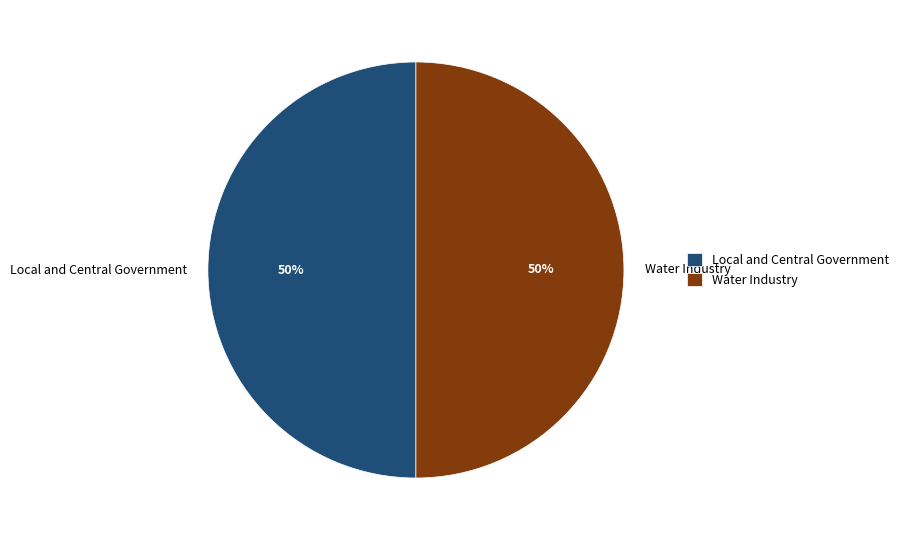

What is the ratio of the value at Local and Central Government to the value at Water Industry?

1.0